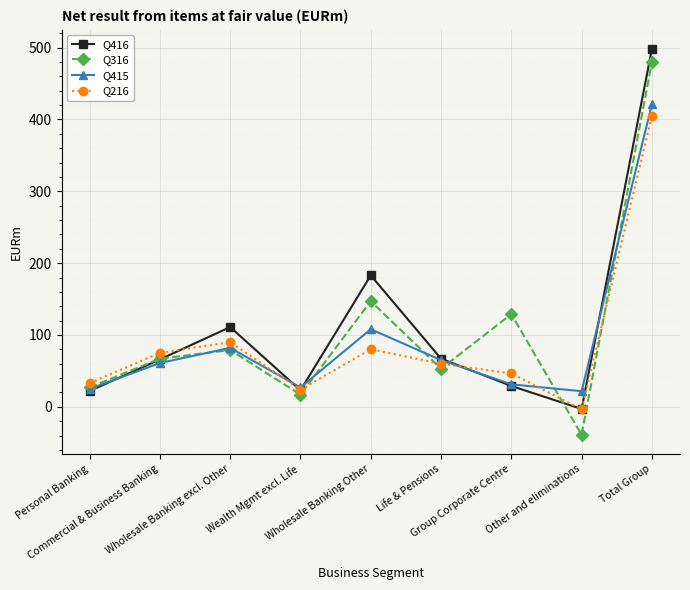

How many interior local valleys does the Q216 series have?

2